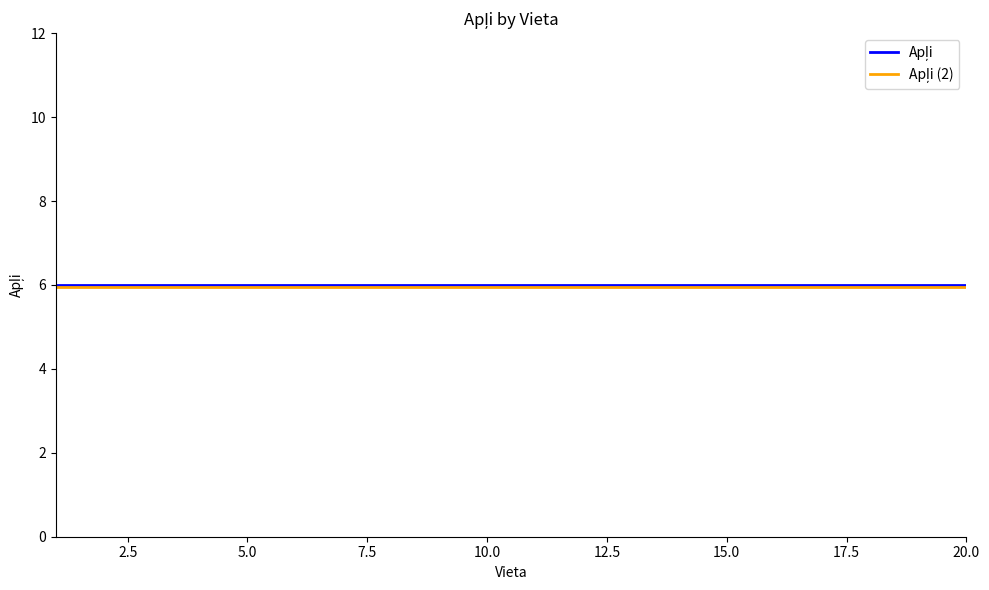

True or false: Apļi (2) and Apļi intersect in this chart.

False